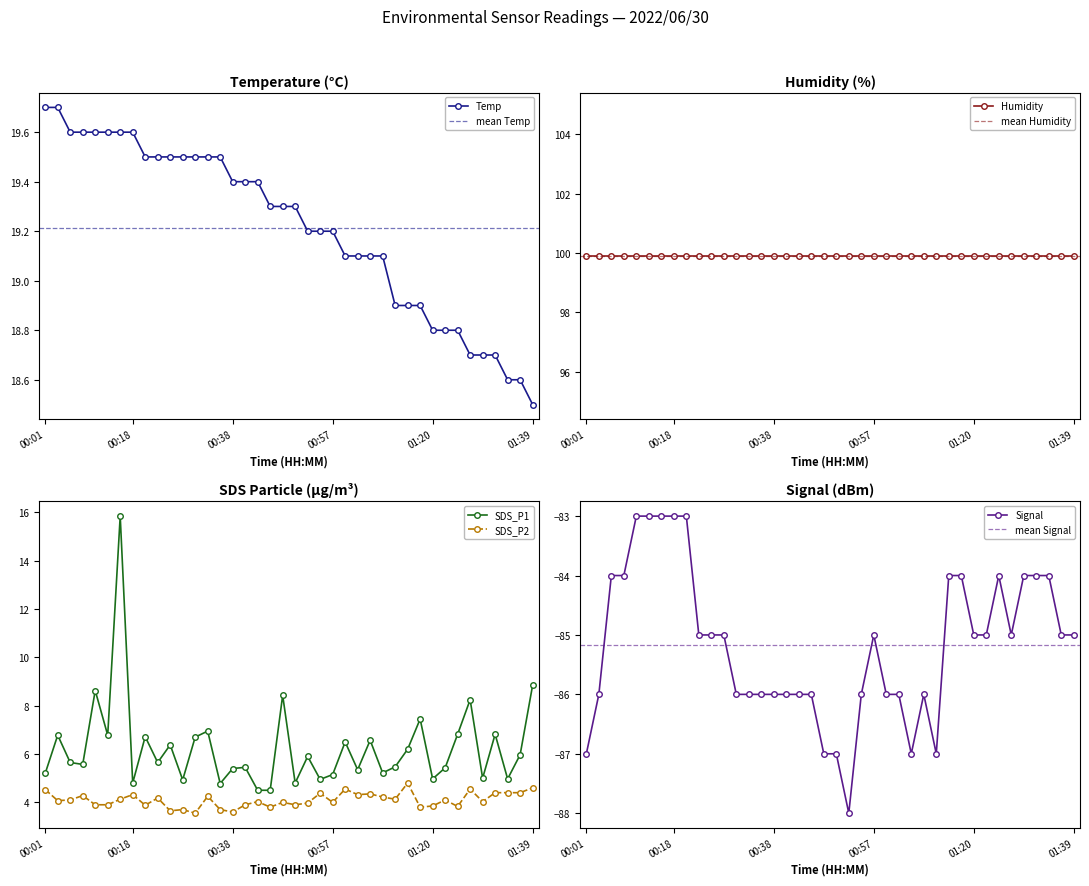

True or false: Signal has more than 1 points higher than both neighbors.

True